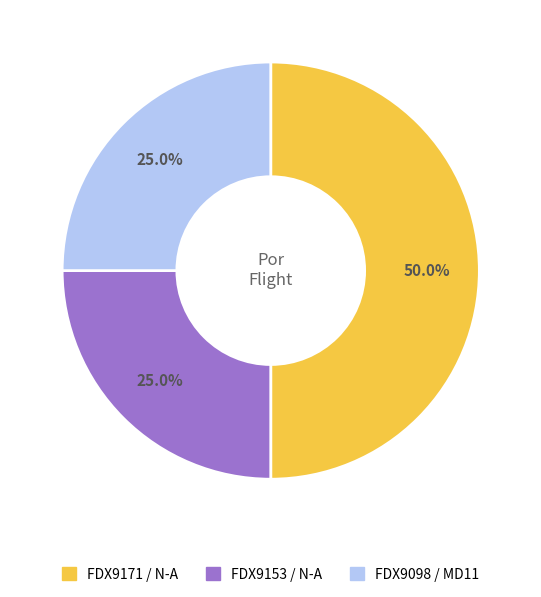

Is it true that FDX9098 / MD11 is 25% of the pie?

True